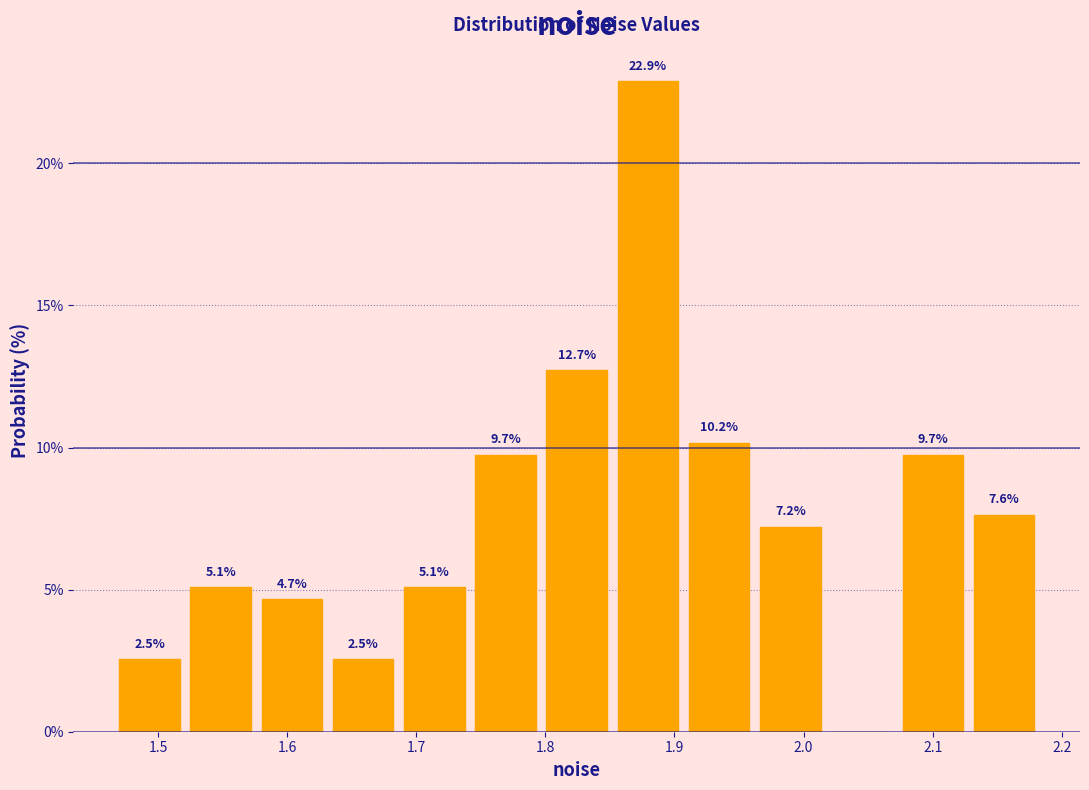

Over which range of the x-axis is the bar tallest?

1.85 to 1.91